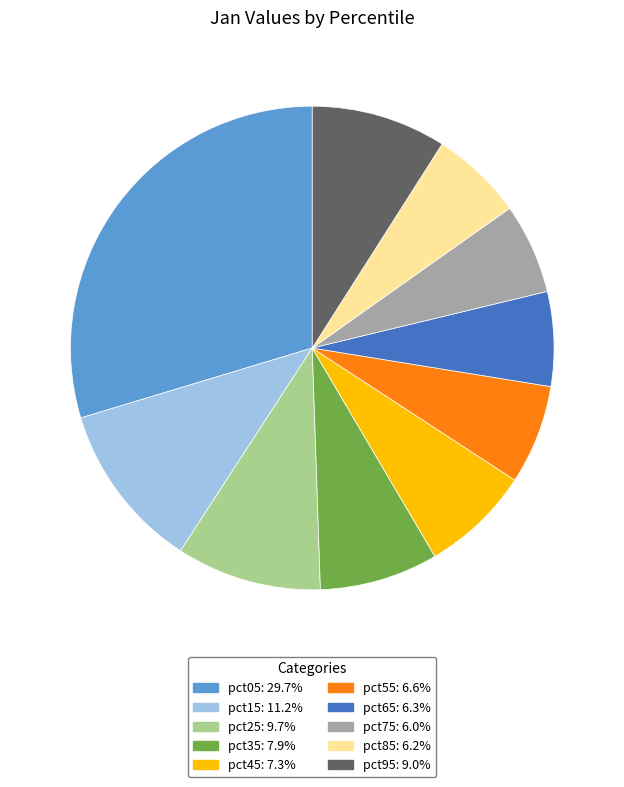

Is pct05 the majority of the pie?

No